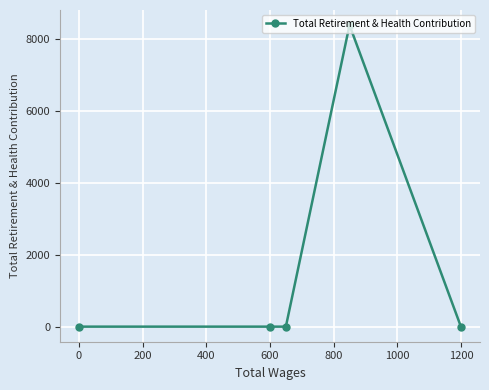

How many lines are shown in the chart?

1